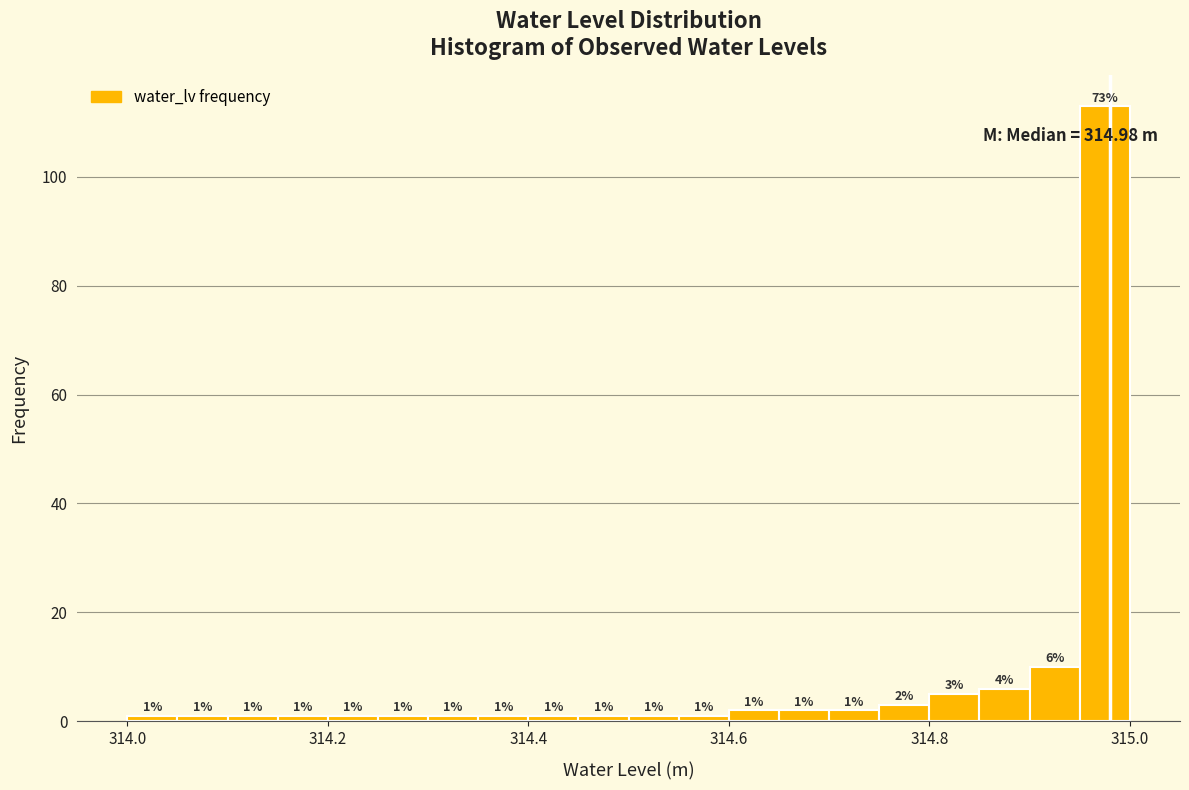

Around what value on the x-axis is the tallest bar? Give the approximate position of its centre, as read against the axis.

314.98